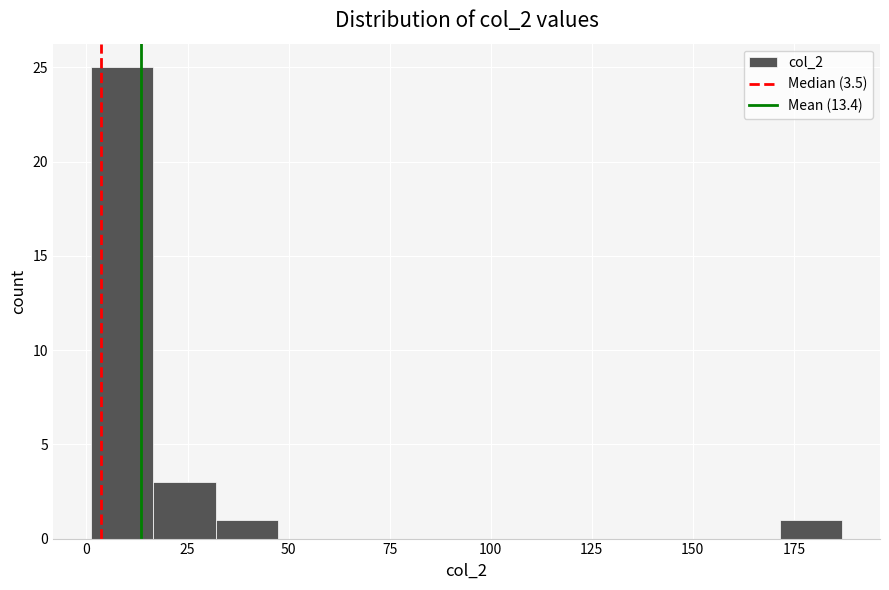

Around what value on the x-axis is the tallest bar? Give the approximate position of its centre, as read against the axis.

10